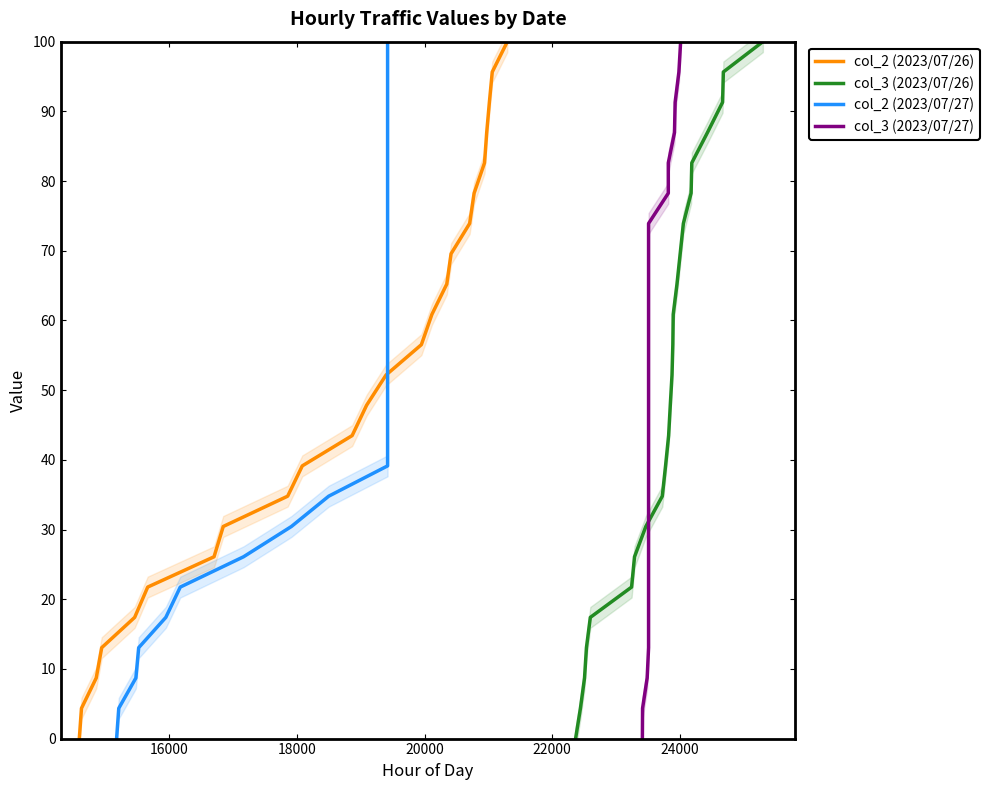

How many values in the col_2 (2023/07/26) series are below 52?

12